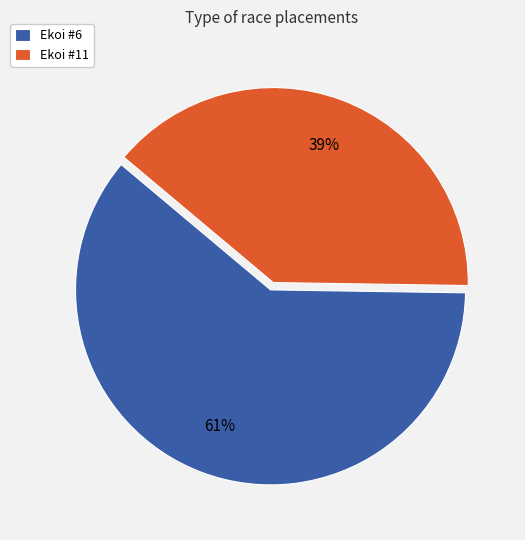

What percentage is the Ekoi #11 slice, to the nearest percent?

39%